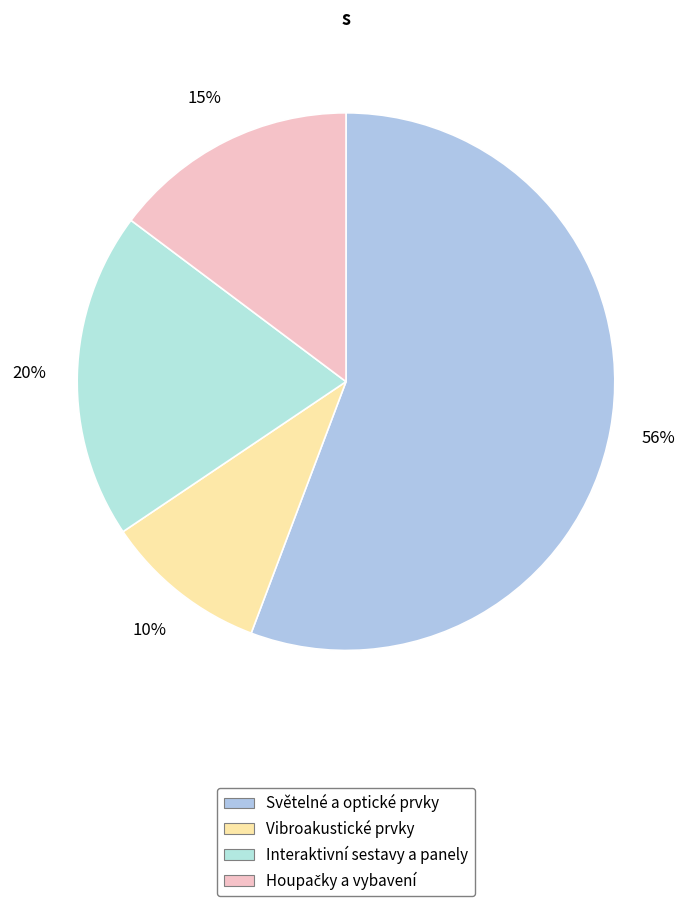

How many slices are in this pie chart?

4